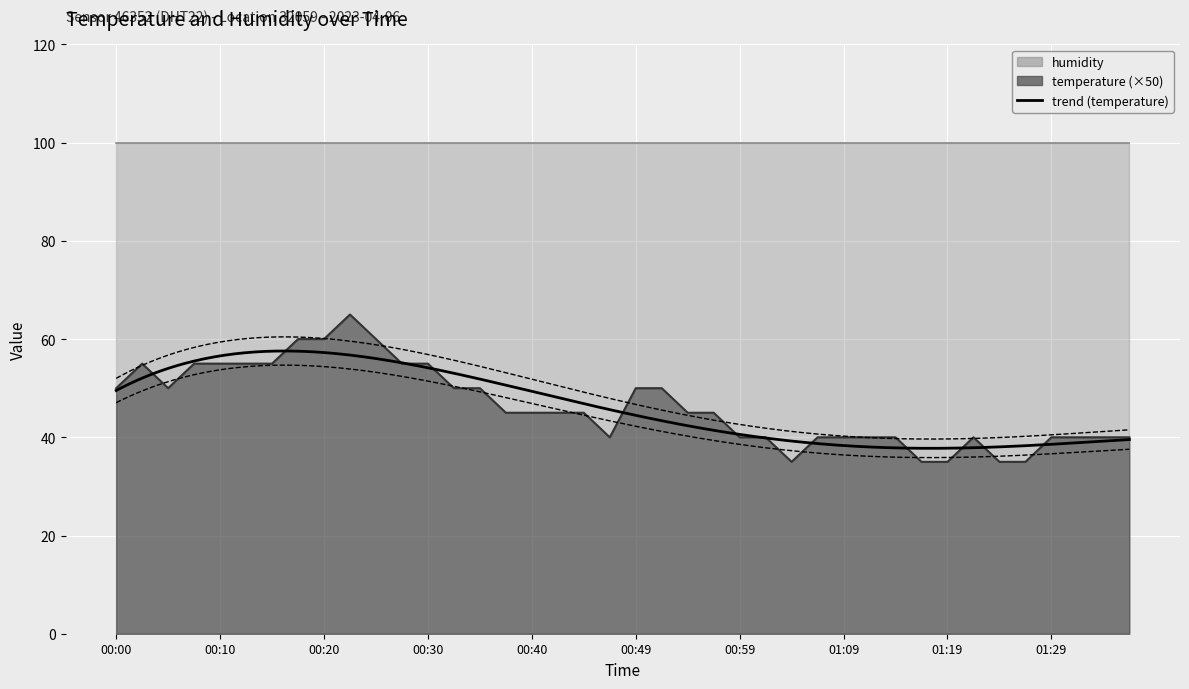

What is the label of the 10th point from the right?

01:14